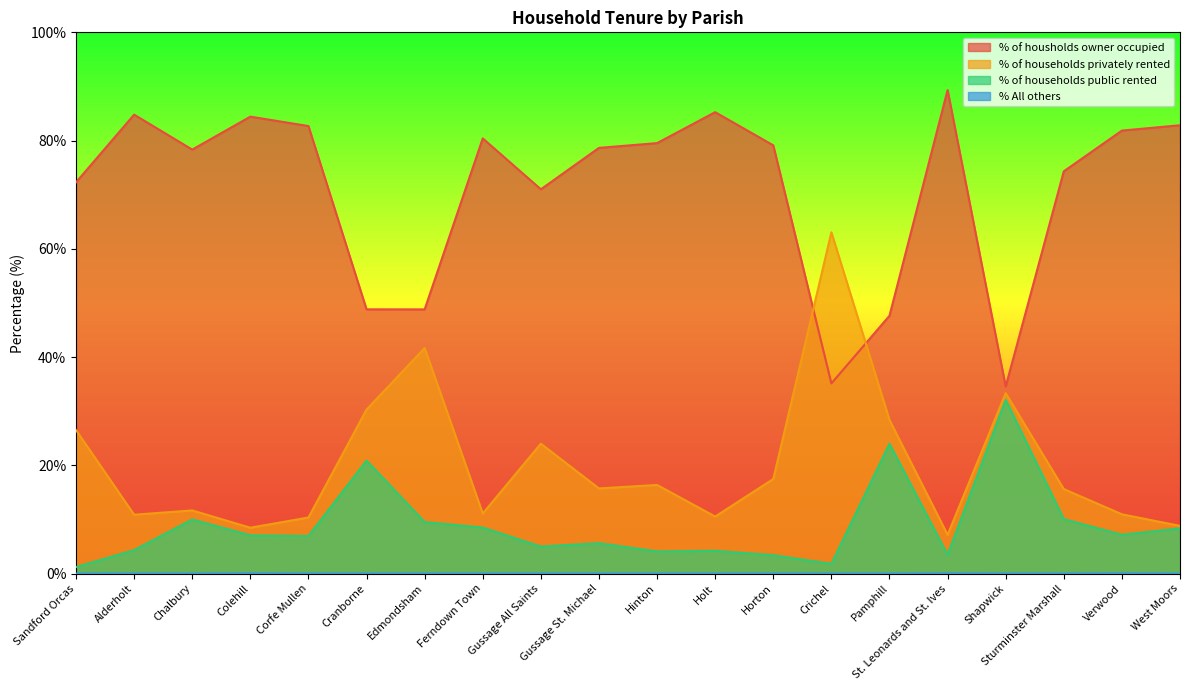

Which series has the largest total across all categories?

% of housholds owner occupied